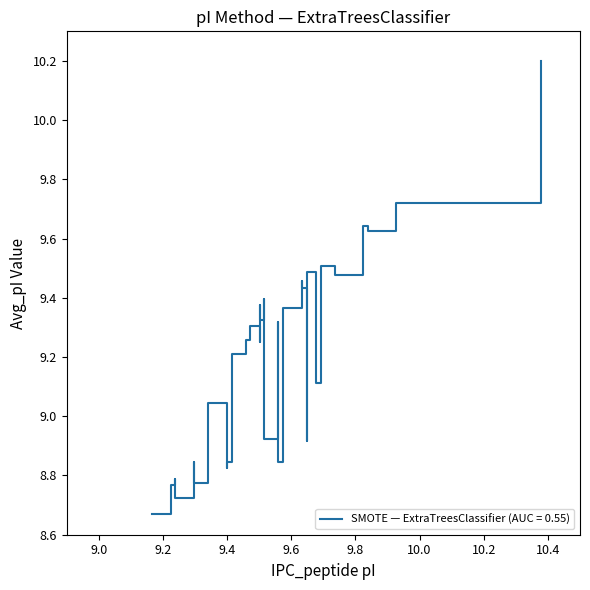

What is the difference between the maximum and minimum values in the Avg_pI series?

1.5